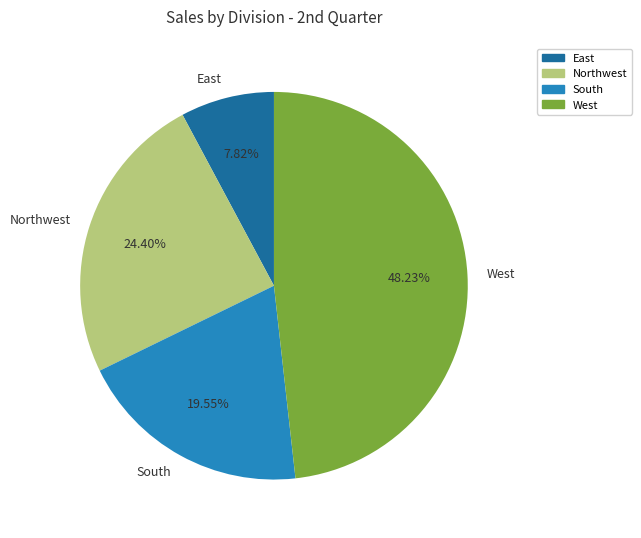

To the nearest percent, what portion does East represent?

8%